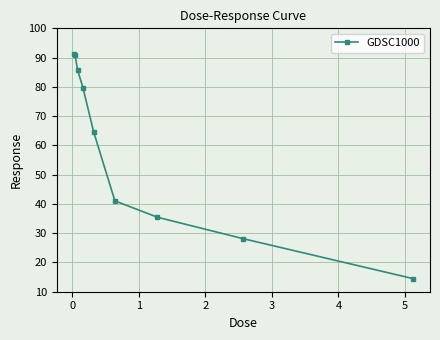

What is the minimum value shown in the chart?

14.5